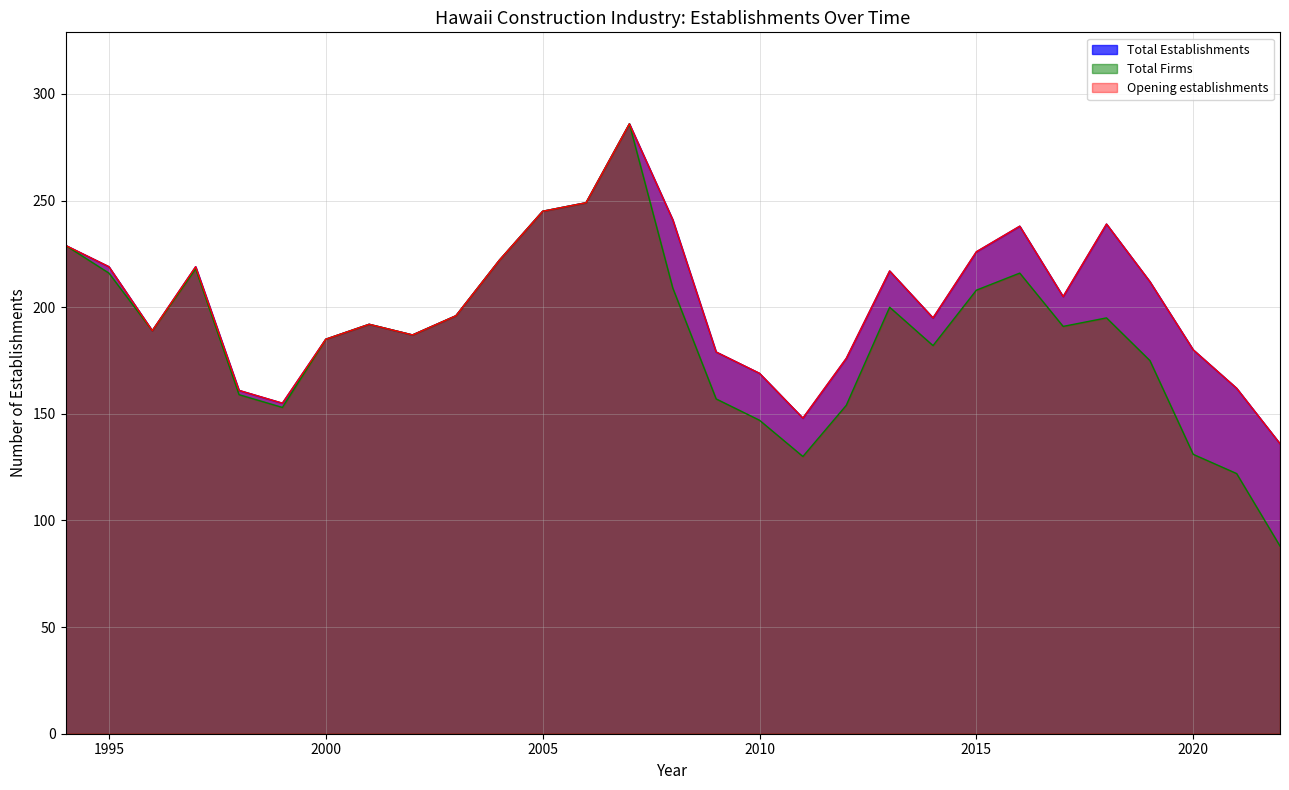

How many values in the Total Establishments series exceed 196?

14